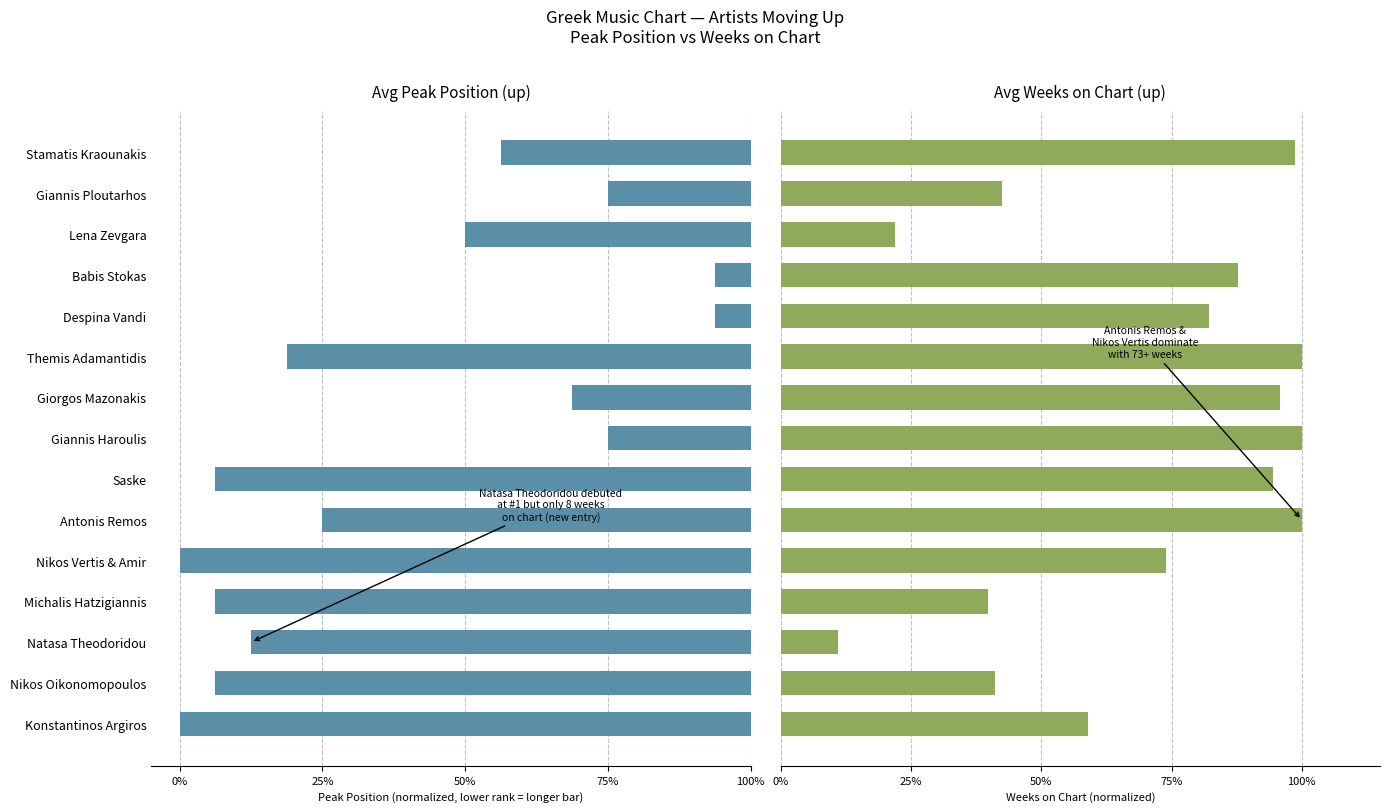

What value does the Avg Peak Position (up) series have at Despina Vandi?

0.1